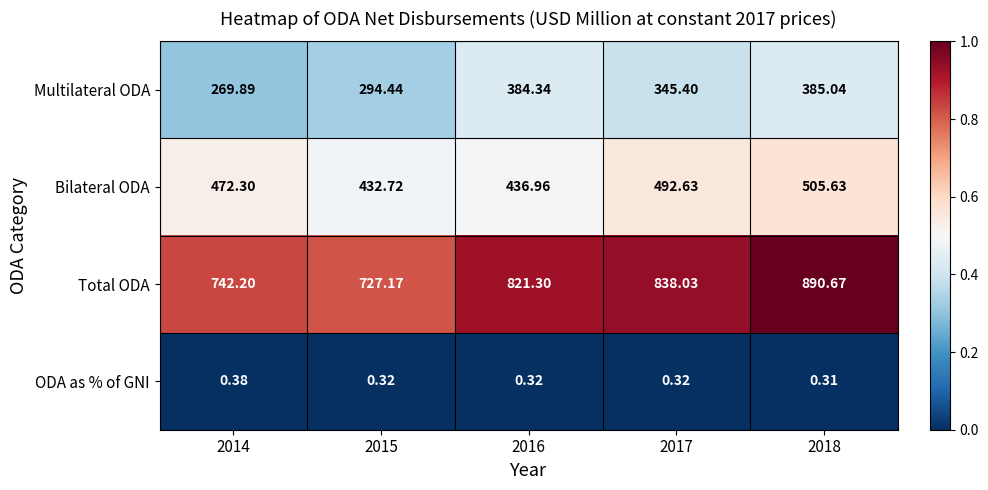

Which category has the lowest value across all series?

2018